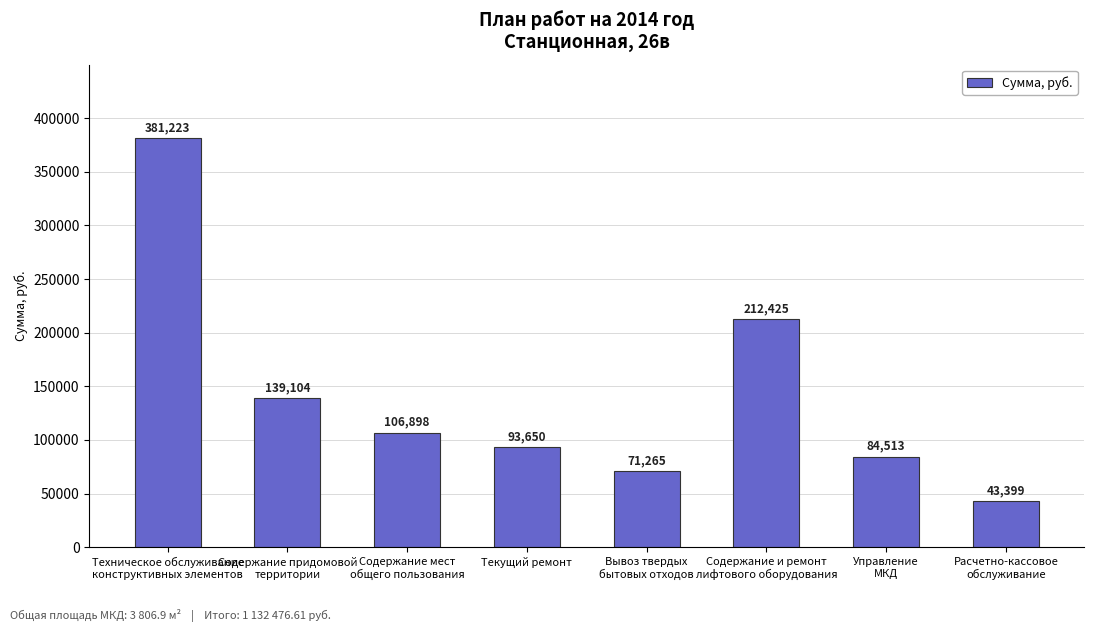

What is the average value?

141559.6